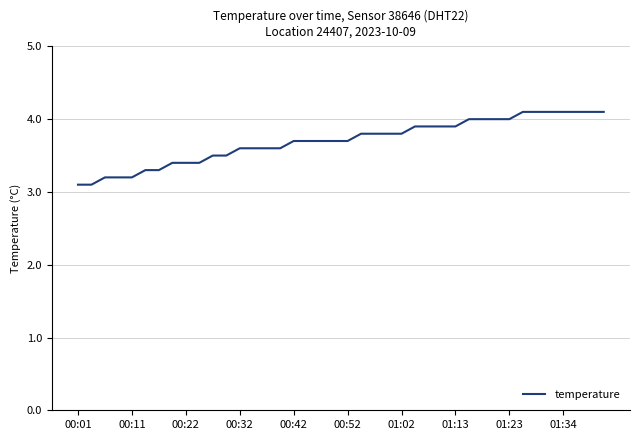

What is the greatest value displayed?

4.1